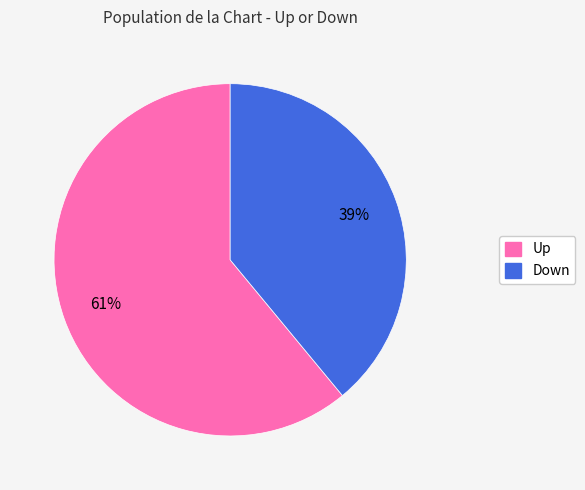

To the nearest percent, what is the difference between the largest and smallest slice percentages?

22%